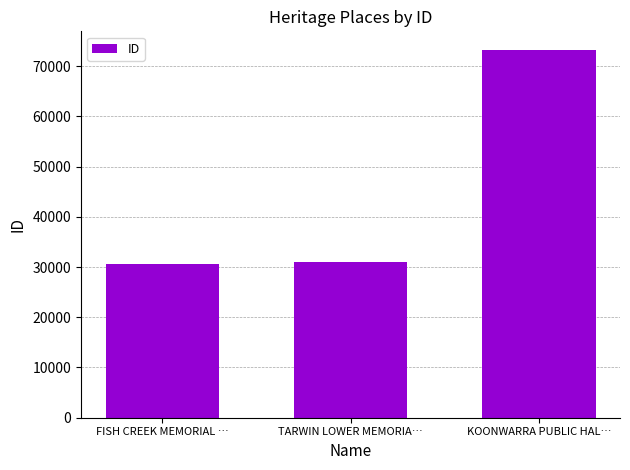

What is the label of the 2nd bar from the right?

TARWIN LOWER MEMORIA…